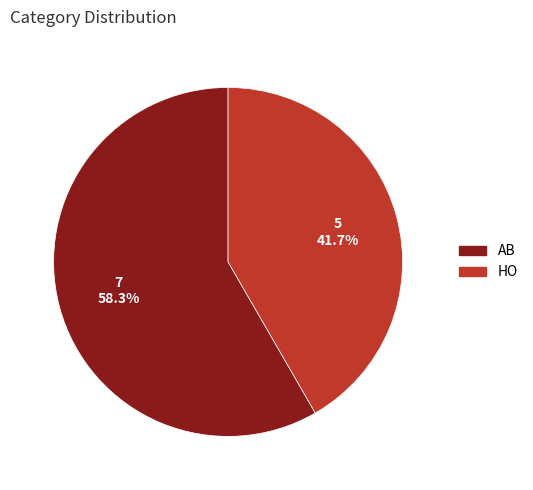

To the nearest percent, what is the difference between the HO and AB slice percentages?

17%